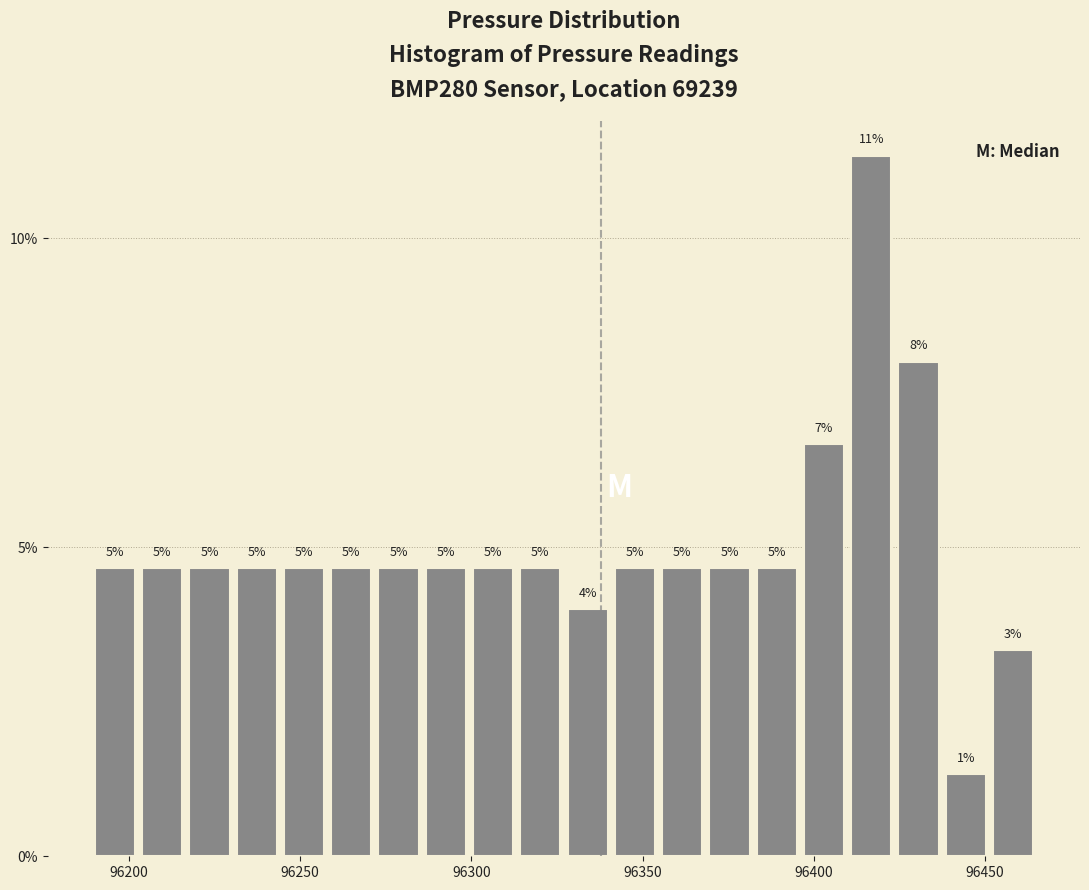

Read against the x-axis, roughly where is the centre of the tallest bar?

96415